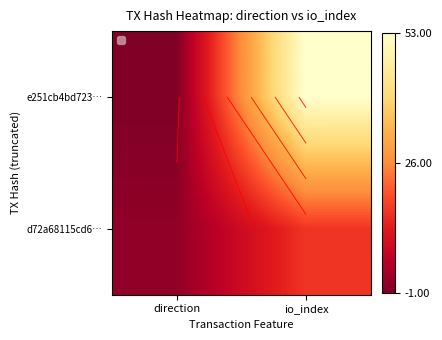

Which has a higher value, io_index or direction?

io_index